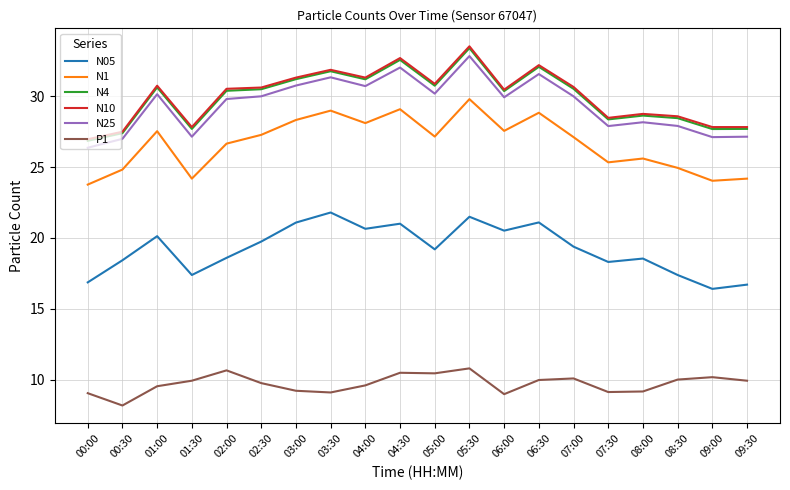

Is it true that N4 equals 55.0 at 05:30?

False